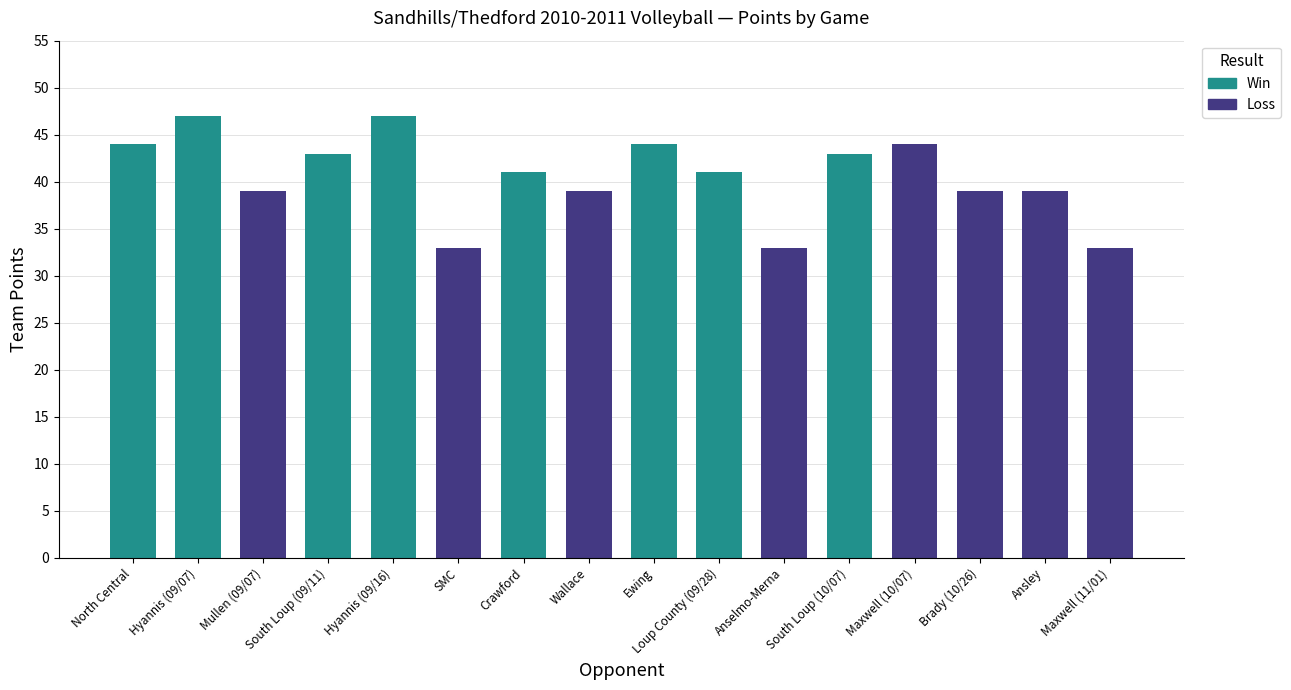

What position from the right is Wallace?

9